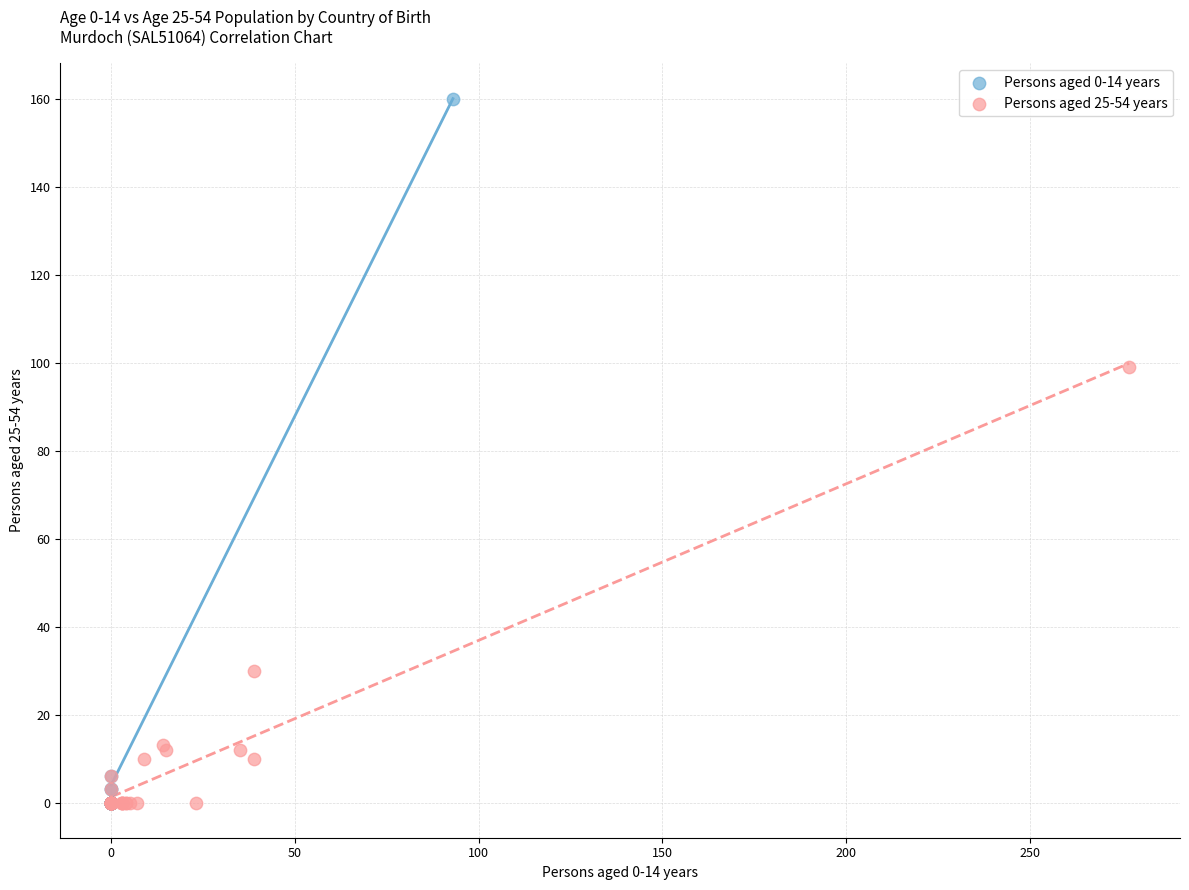

Which series reaches the maximum Y coordinate?

Persons aged 0-14 years